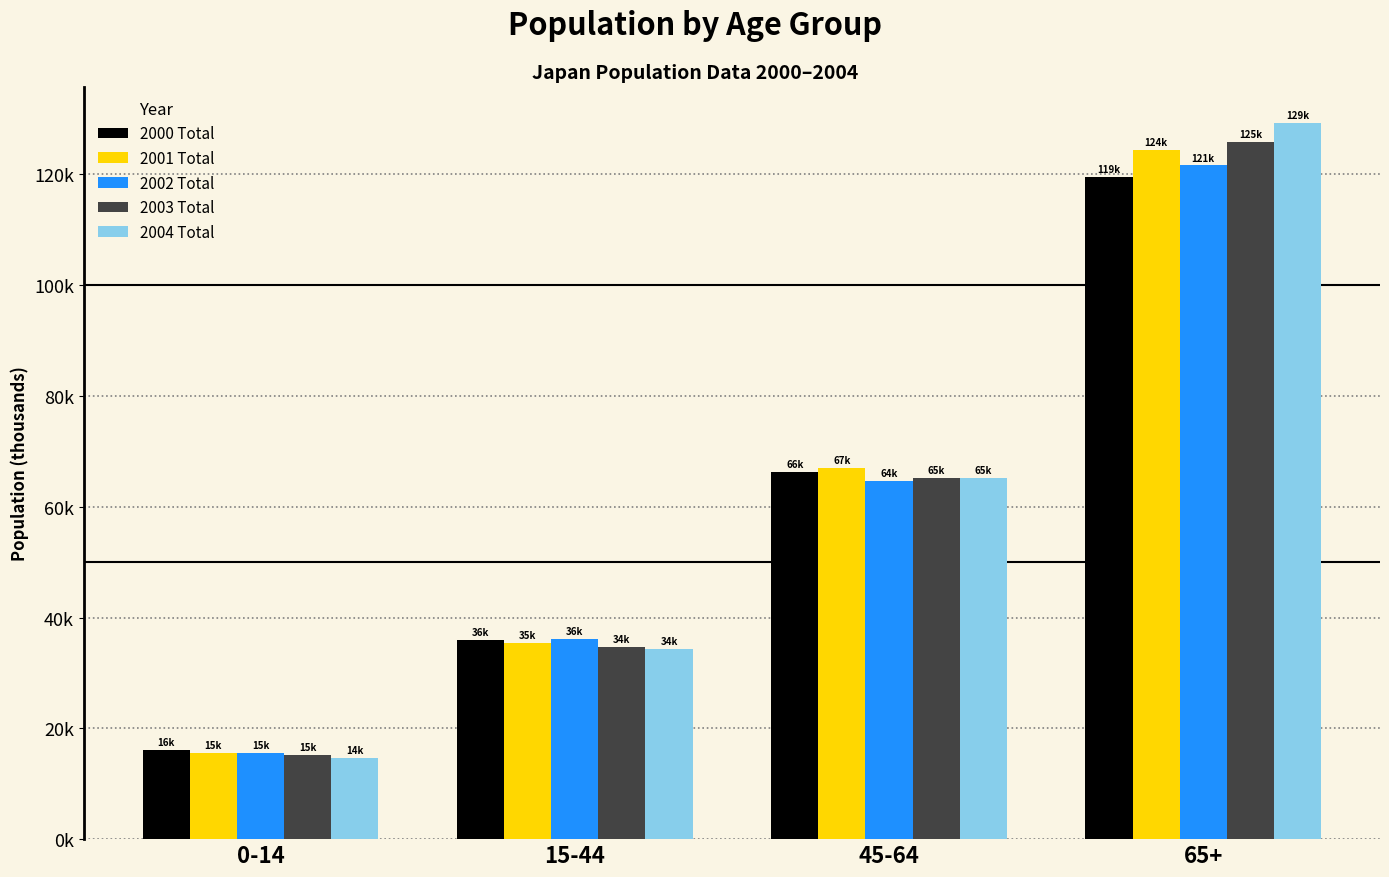

What is the sum of the 2002 Total values at 65+ and 45-64?

186343